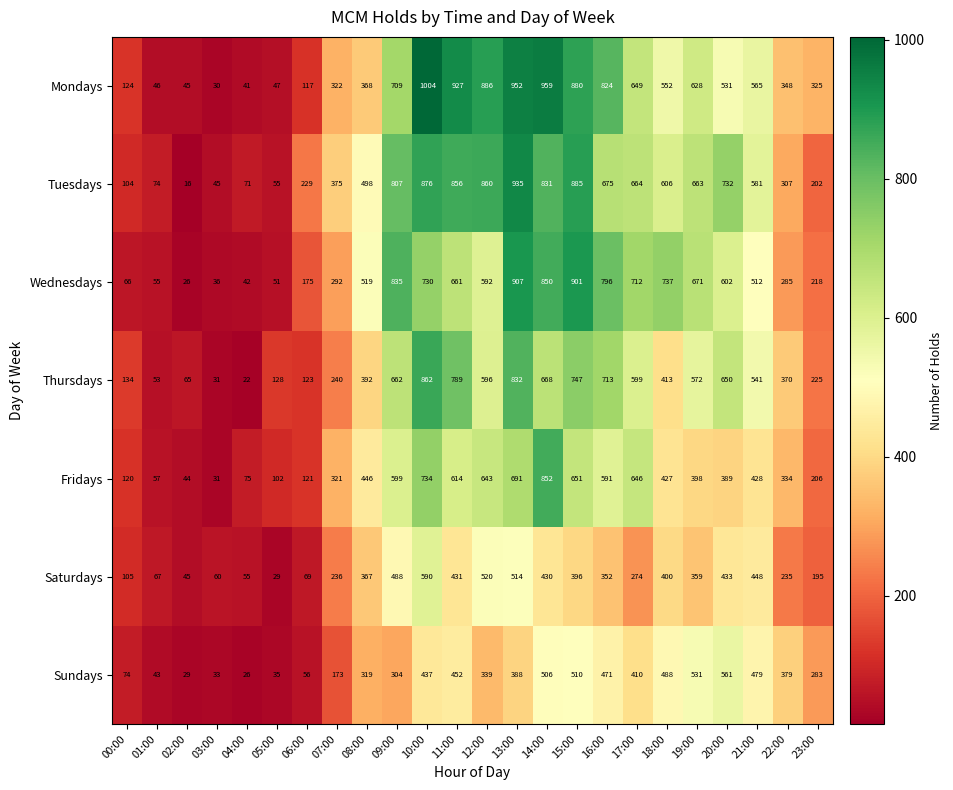

List the series in order of their peak value, lowest first.

Sundays, Saturdays, Fridays, Thursdays, Wednesdays, Tuesdays, Mondays